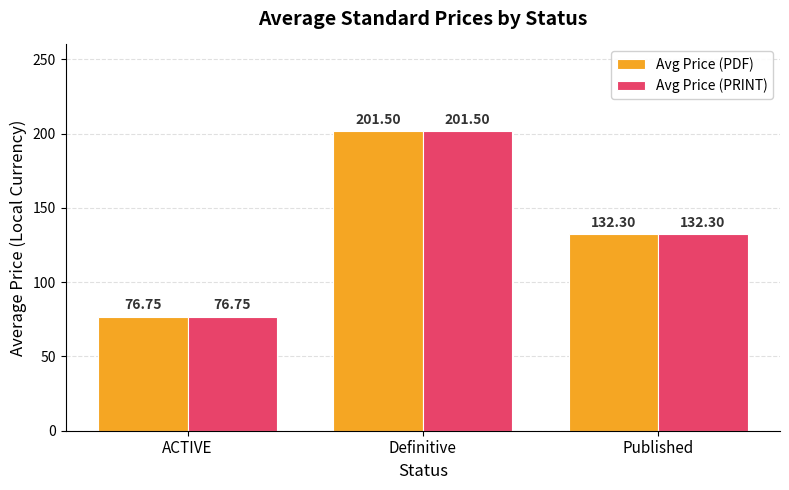

Is the value of Avg Price (PRINT) at ACTIVE greater than the value of Avg Price (PDF) at Definitive?

No